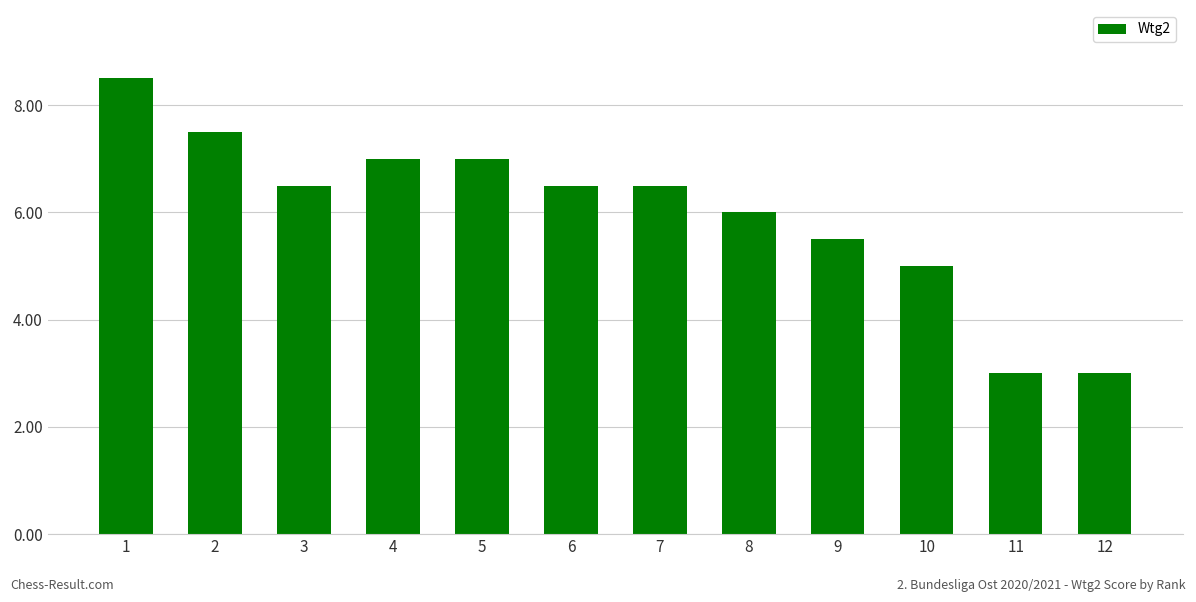

Reading left to right, extract all data points from this chart.

1=8.5	2=7.5	3=6.5	4=7.0	5=7.0	6=6.5	7=6.5	8=6.0	9=5.5	10=5.0	11=3.0	12=3.0